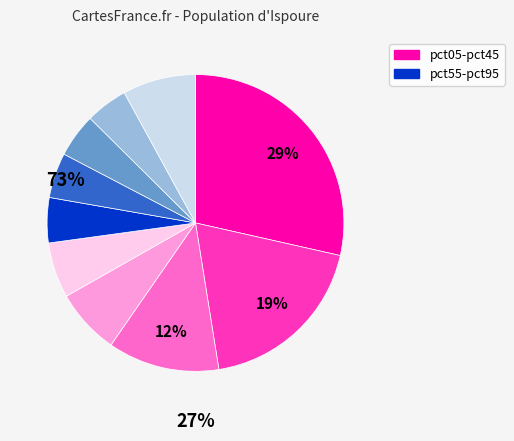

To the nearest percent, what is the difference between the largest and smallest slice percentages?

24%